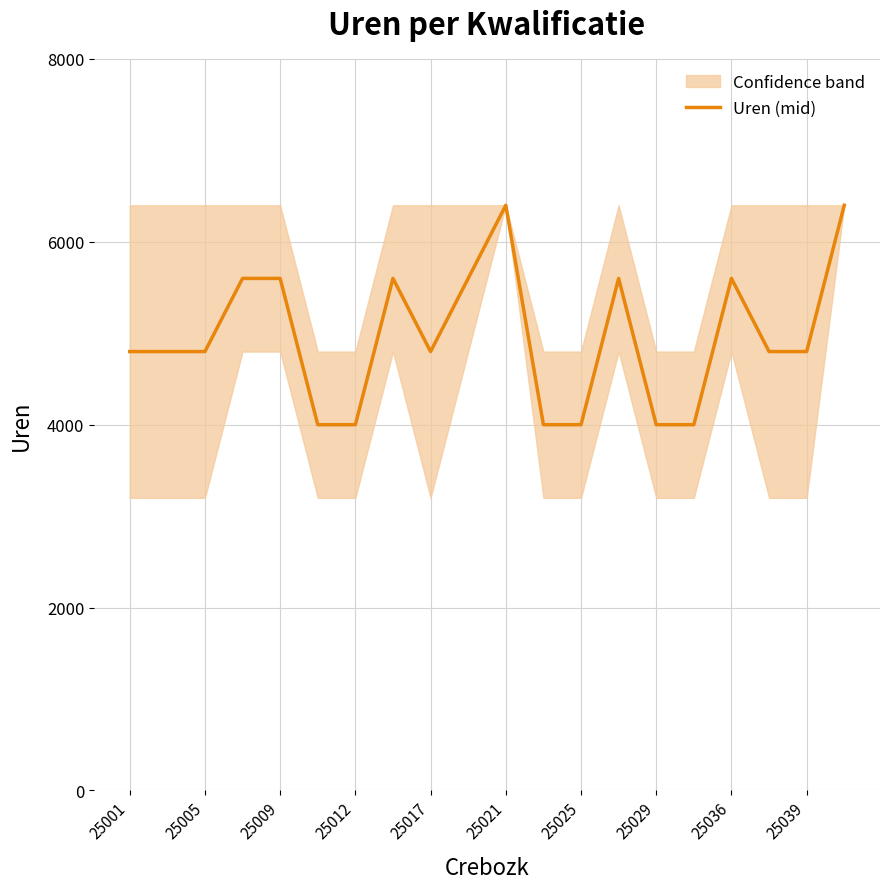

Reading right to left, transcribe all the data shown in this chart.

6400	4800	4800	5600	4000	4000	5600	4000	4000	6400	5600	4800	5600	4000	4000	5600	5600	4800	4800	4800